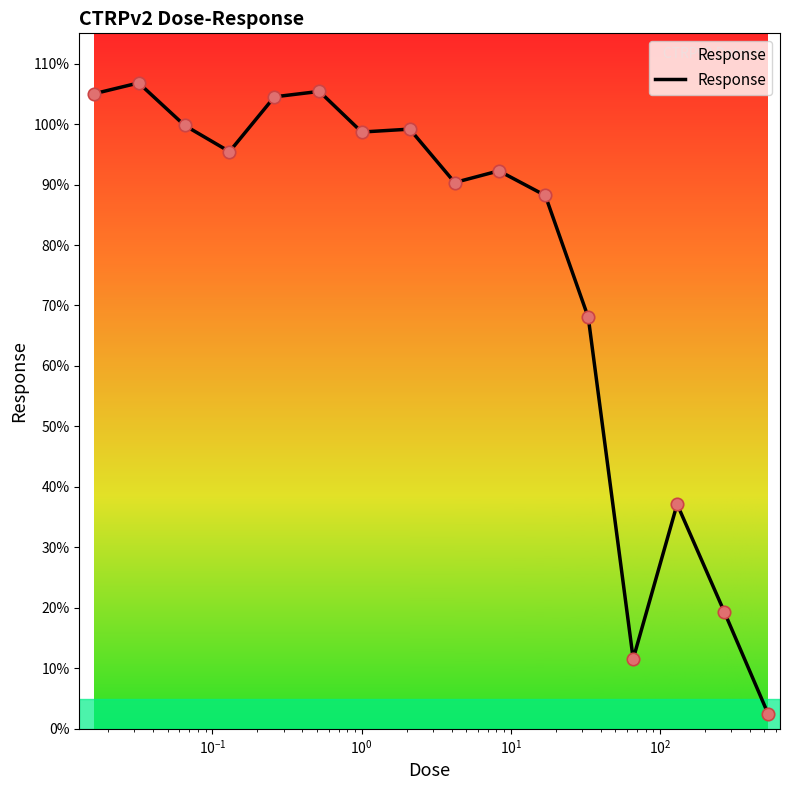

What is the difference between the maximum and minimum values?

104.4